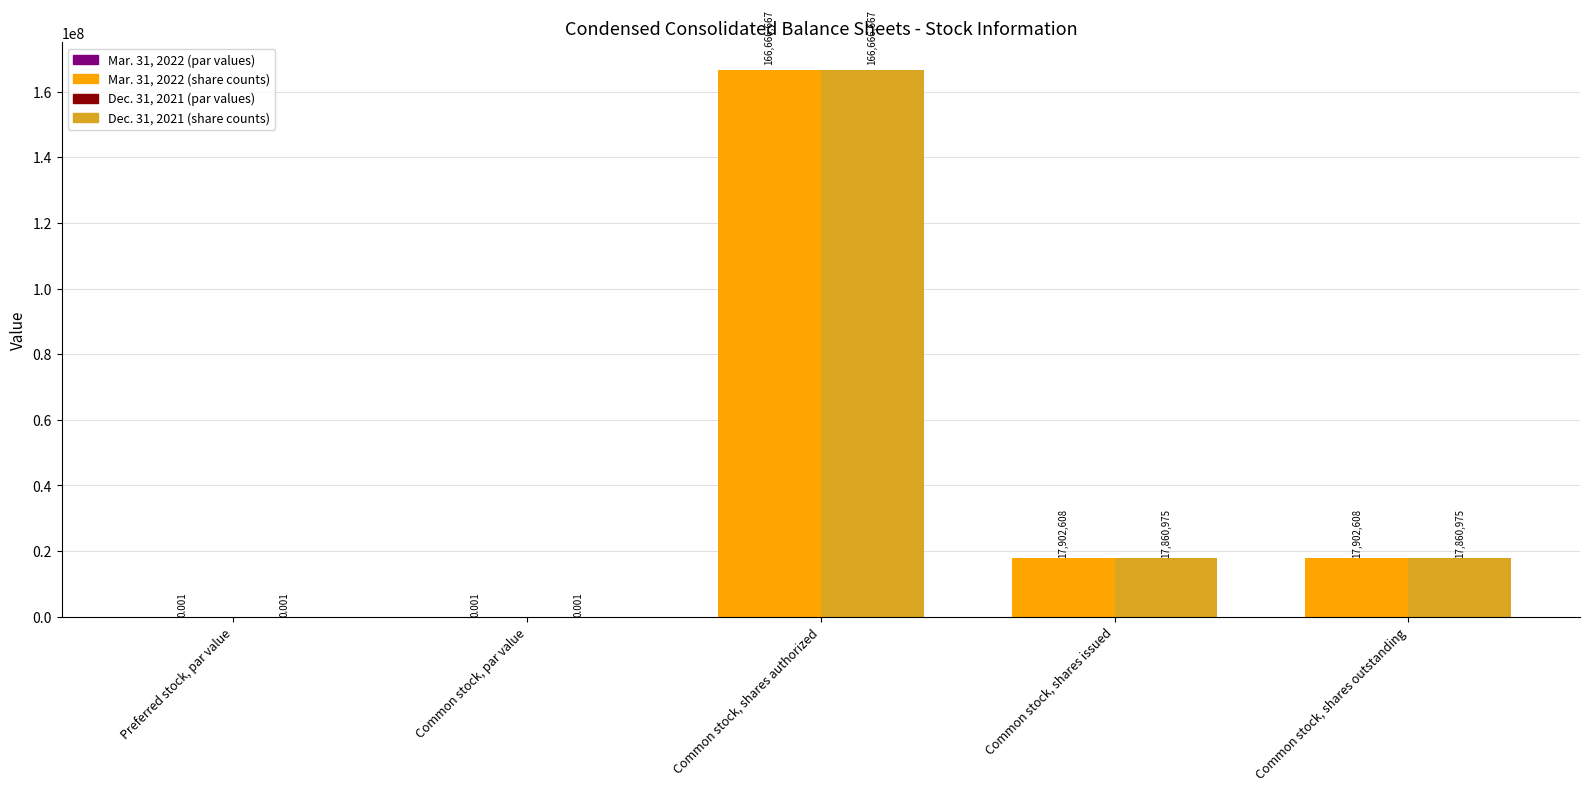

How many groups of bars are there?

5